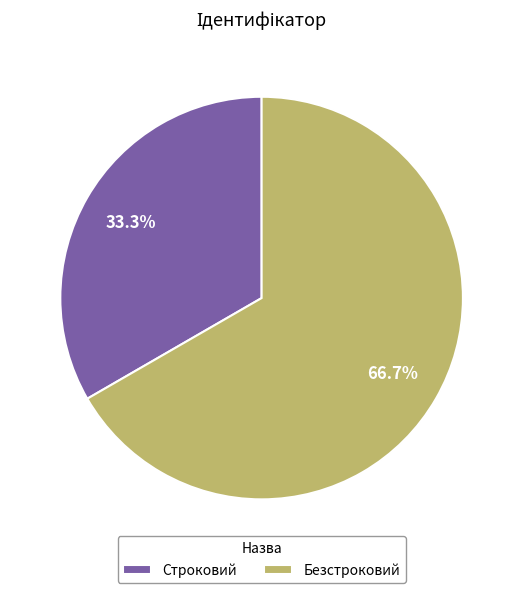

Rank the categories by value from highest to lowest.

Безстроковий, Строковий